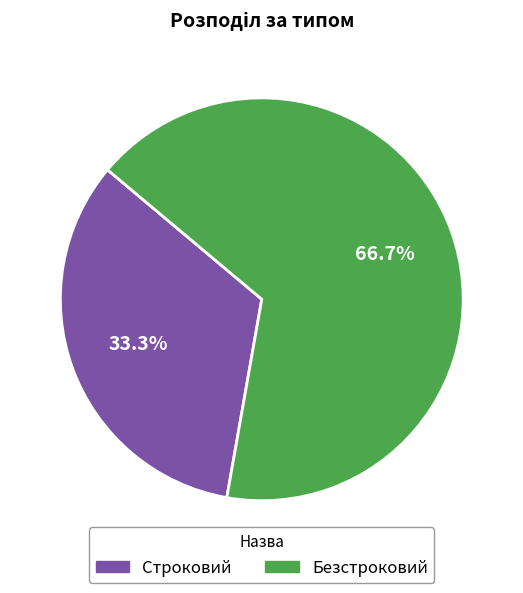

To the nearest percent, what is the difference between the largest and smallest slice percentages?

33%